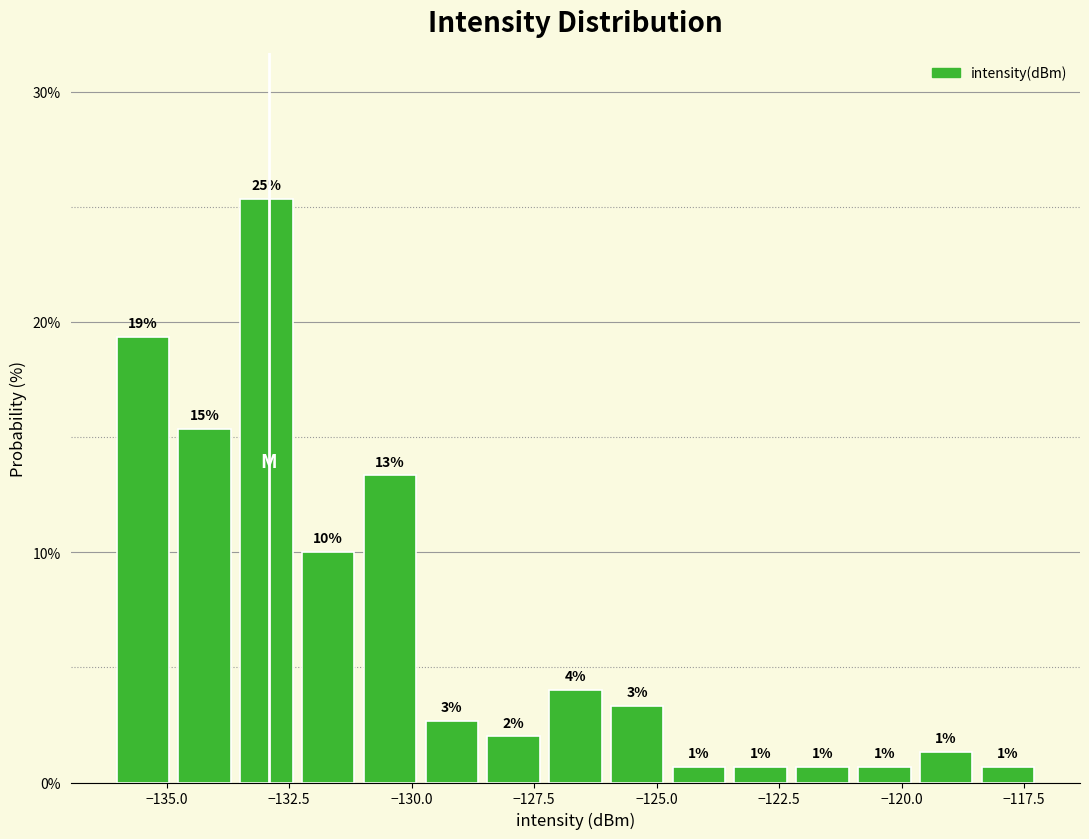

Around what value on the x-axis is the tallest bar? Give the approximate position of its centre, as read against the axis.

-133.0